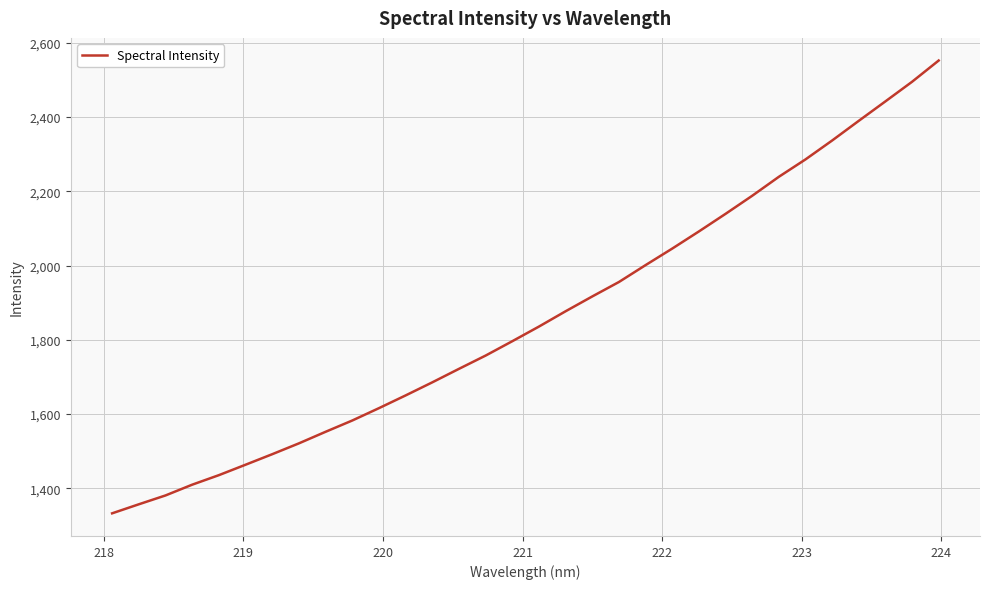

What is the difference between the maximum and minimum values?

1218.7